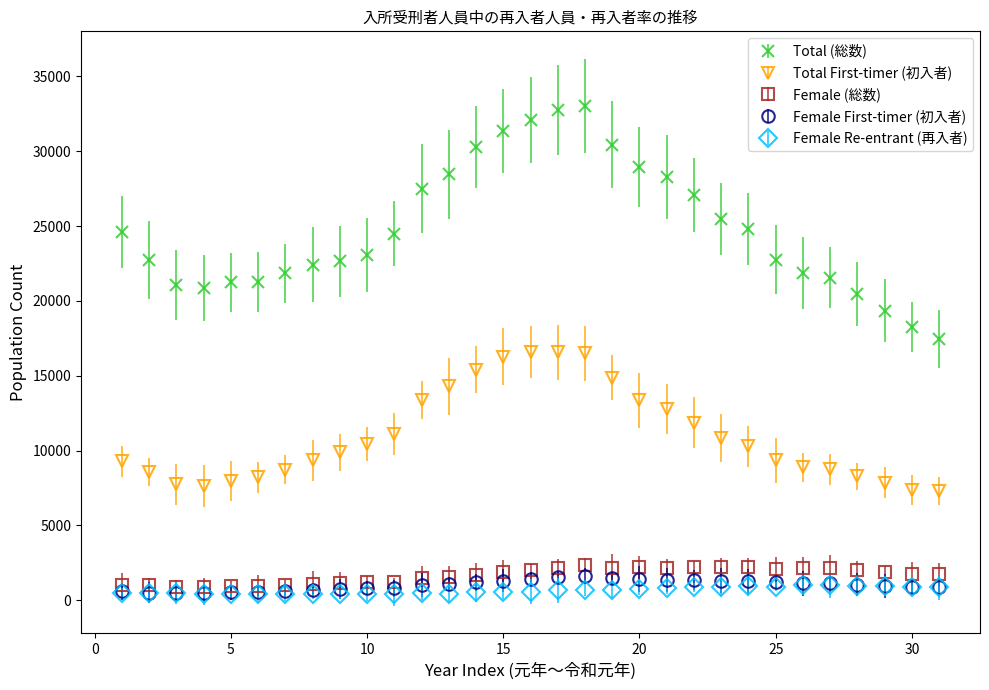

Which series has the largest range (max minus min)?

Total (総数)